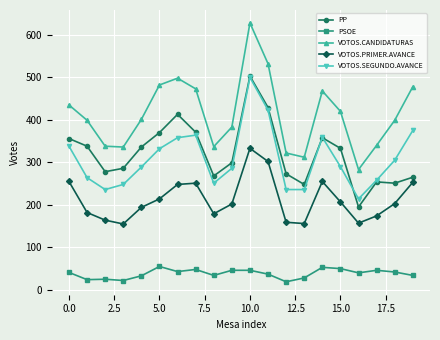

What is the value of the VOTOS.SEGUNDO.AVANCE point at the 7th from the left?

358